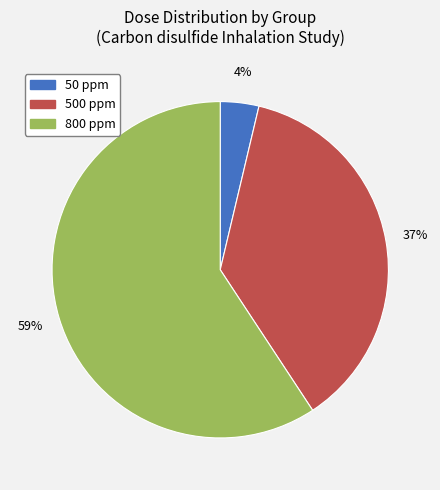

Does any single category account for the majority?

Yes